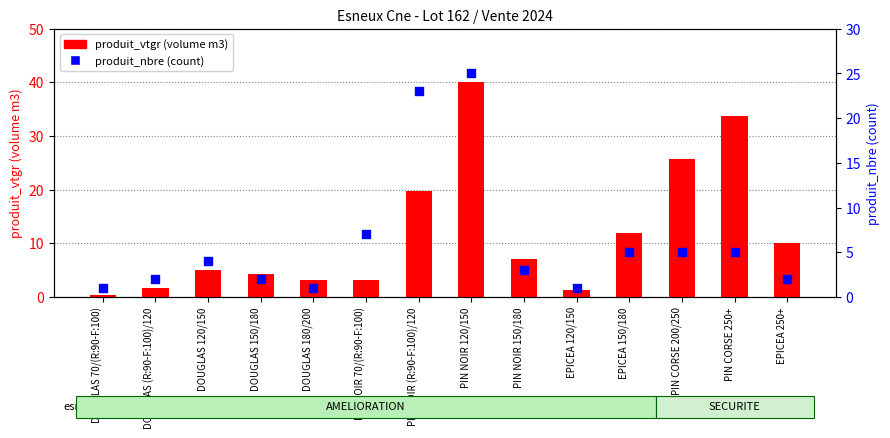

At how many categories does at least one series exceed 5?

9